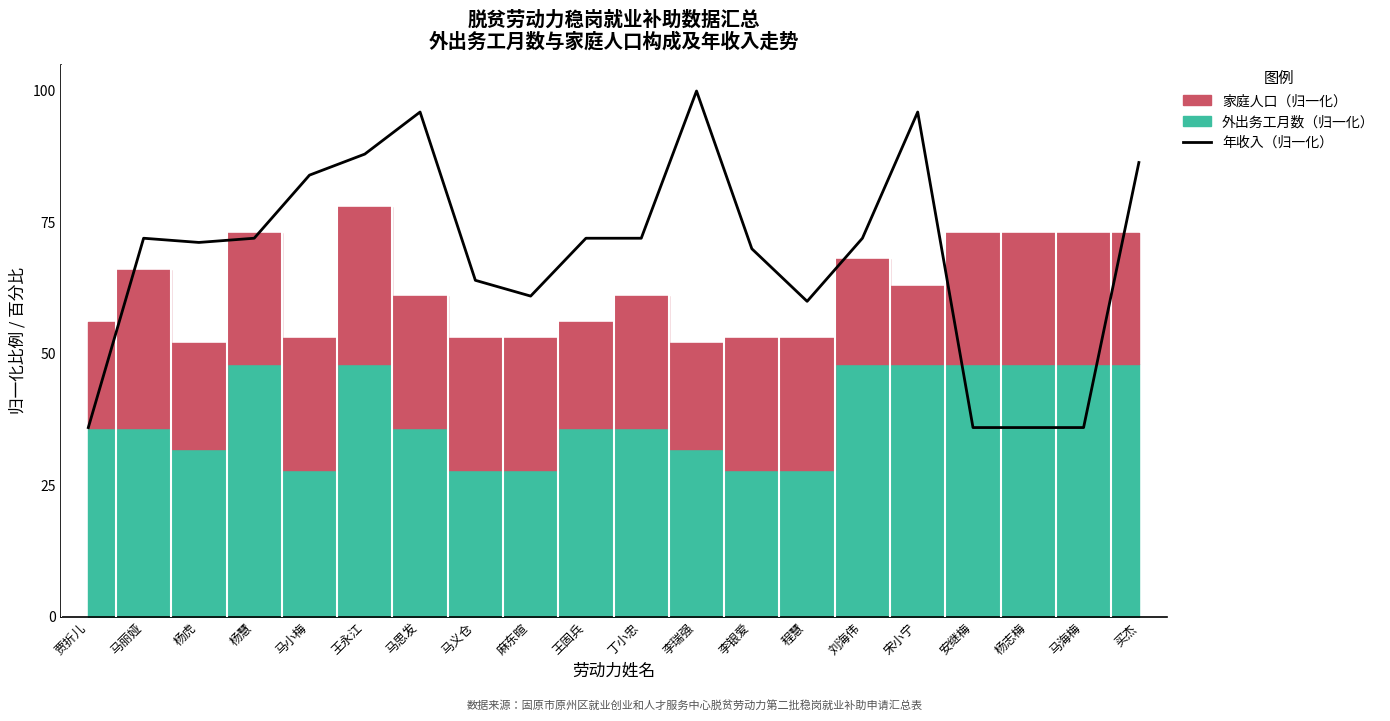

Reading left to right, what are all the values shown in this chart?

贾折儿=36.0	马丽娅=72.0	杨虎=71.2	杨慧=72.0	马小梅=84.0	王永江=88.0	马思发=96.0	马义仓=64.0	麻东暄=61.0	王固兵=72.0	丁小忠=72.0	李瑞强=100.0	李银爱=70.0	程慧=60.0	刘海伟=72.0	宋小宁=96.0	安继梅=36.0	杨志梅=36.0	马海梅=36.0	买杰=86.4